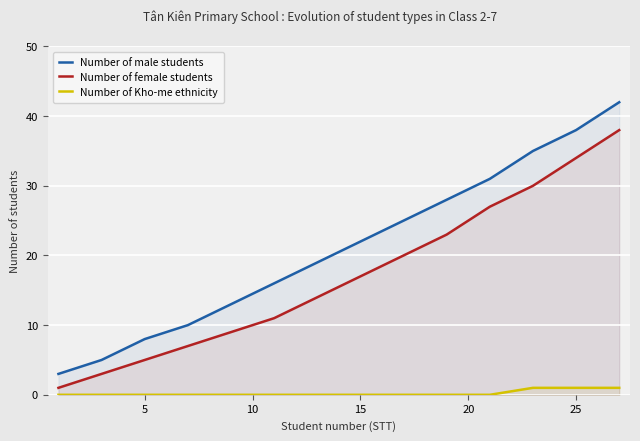

Rank the series by their maximum value, from lowest to highest.

Number of Kho-me ethnicity, Number of female students, Number of male students